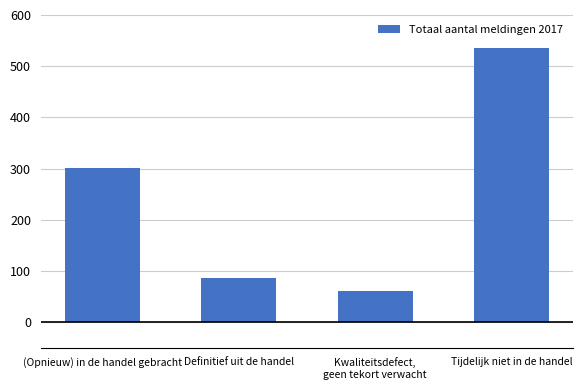

What is the smallest value displayed?

61